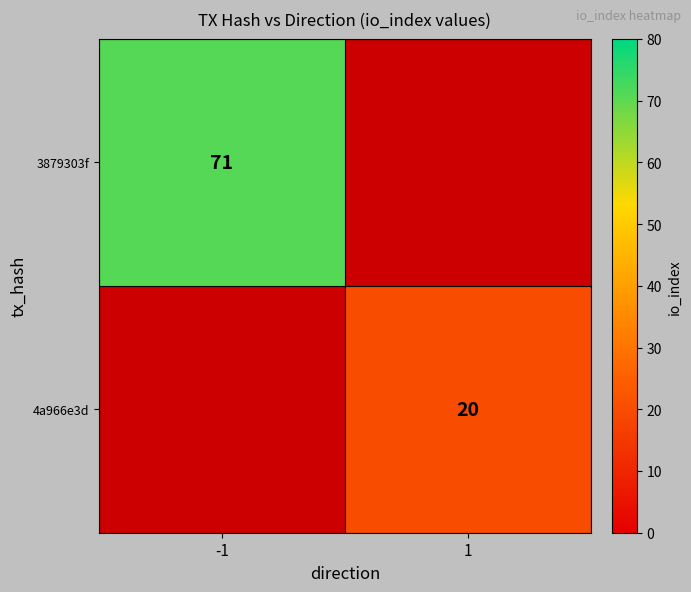

The 3879303f series shows 71 at -1. True or false?

True